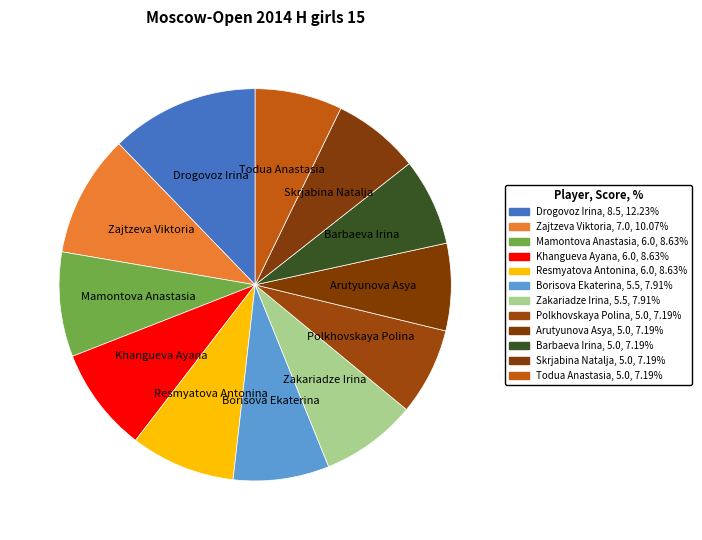

Count the number of slices in the pie.

12